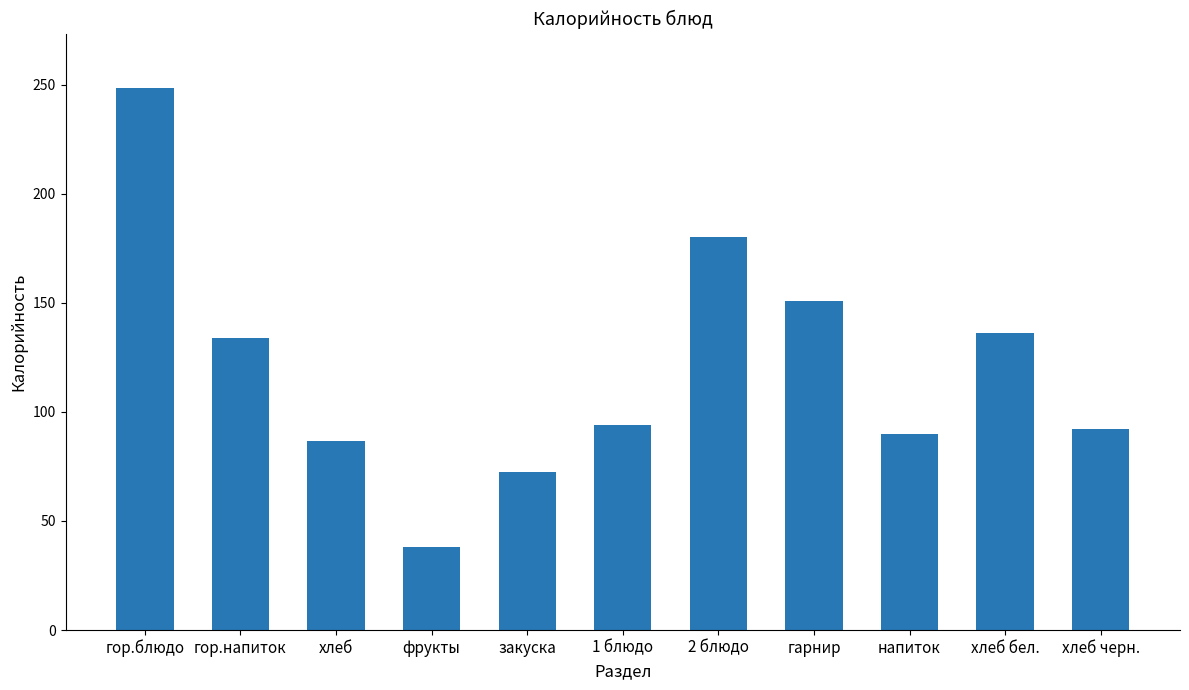

At which category does the chart reach its minimum across all series?

фрукты